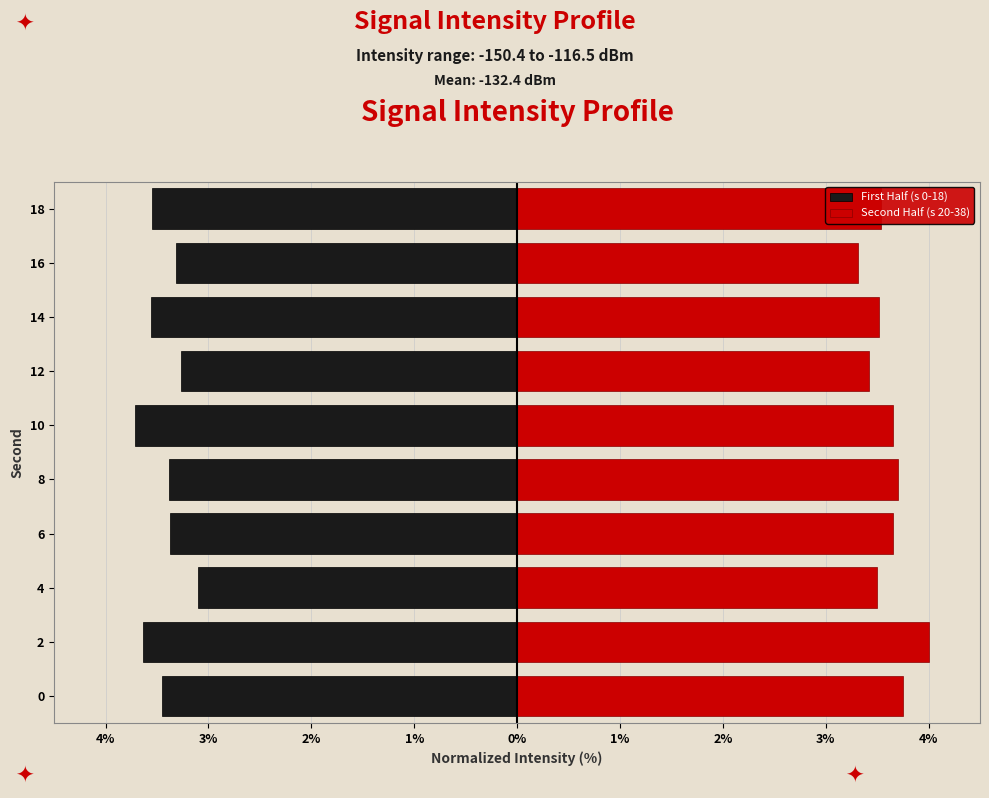

How many bars are there in each group?

2